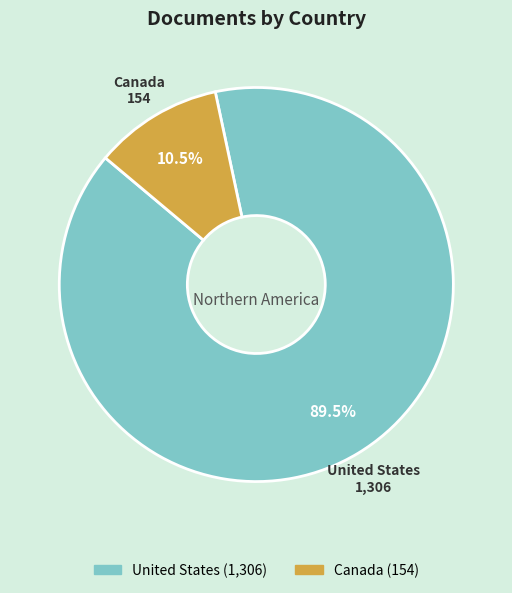

Does Canada represent more than half of the total?

No